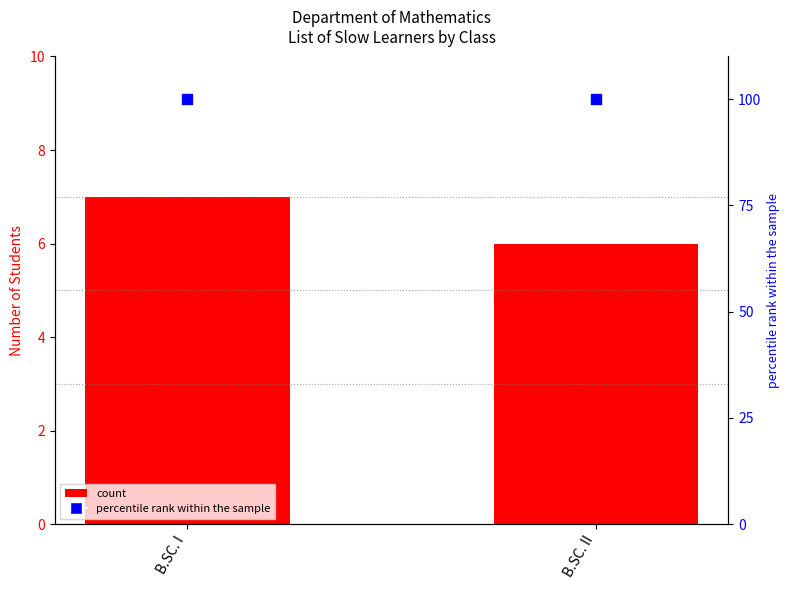

Which series has the largest total across all categories?

percentile rank within the sample